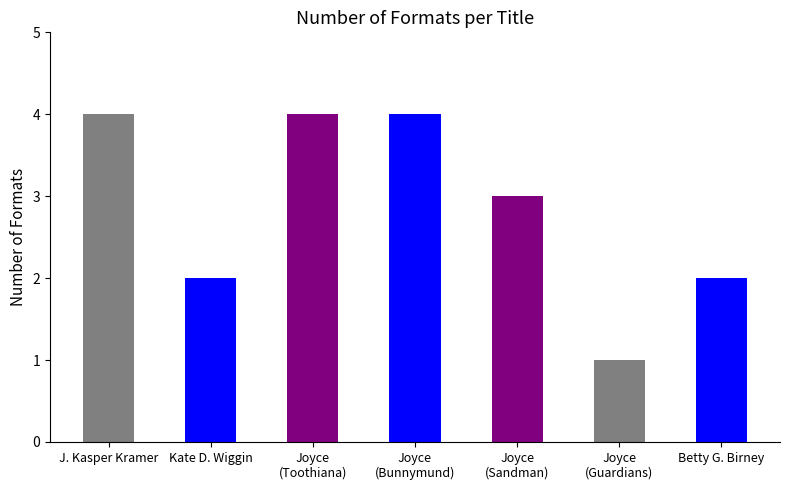

True or false: the data shows 2 at Betty G. Birney.

True